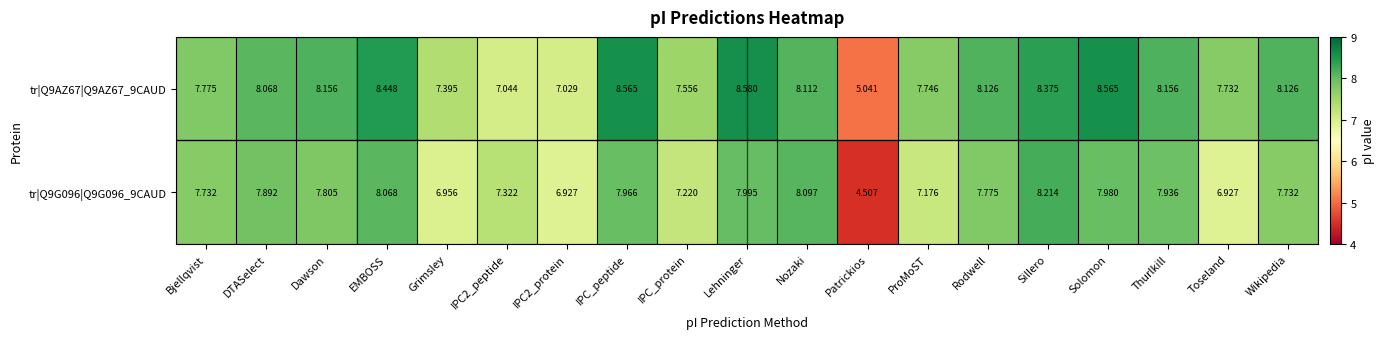

Which series changed the most between EMBOSS and IPC2_protein?

tr|Q9AZ67|Q9AZ67_9CAUD